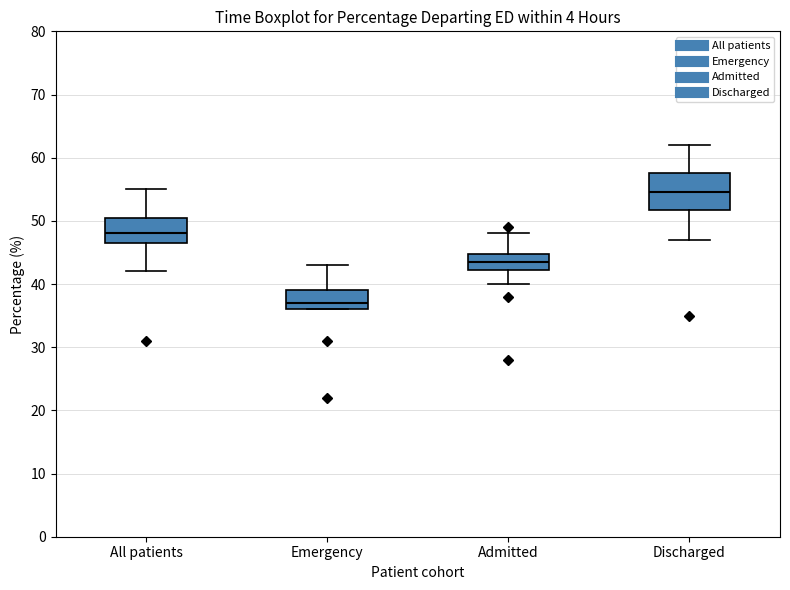

Which box is the tallest, from its lower edge to its upper edge?

Discharged